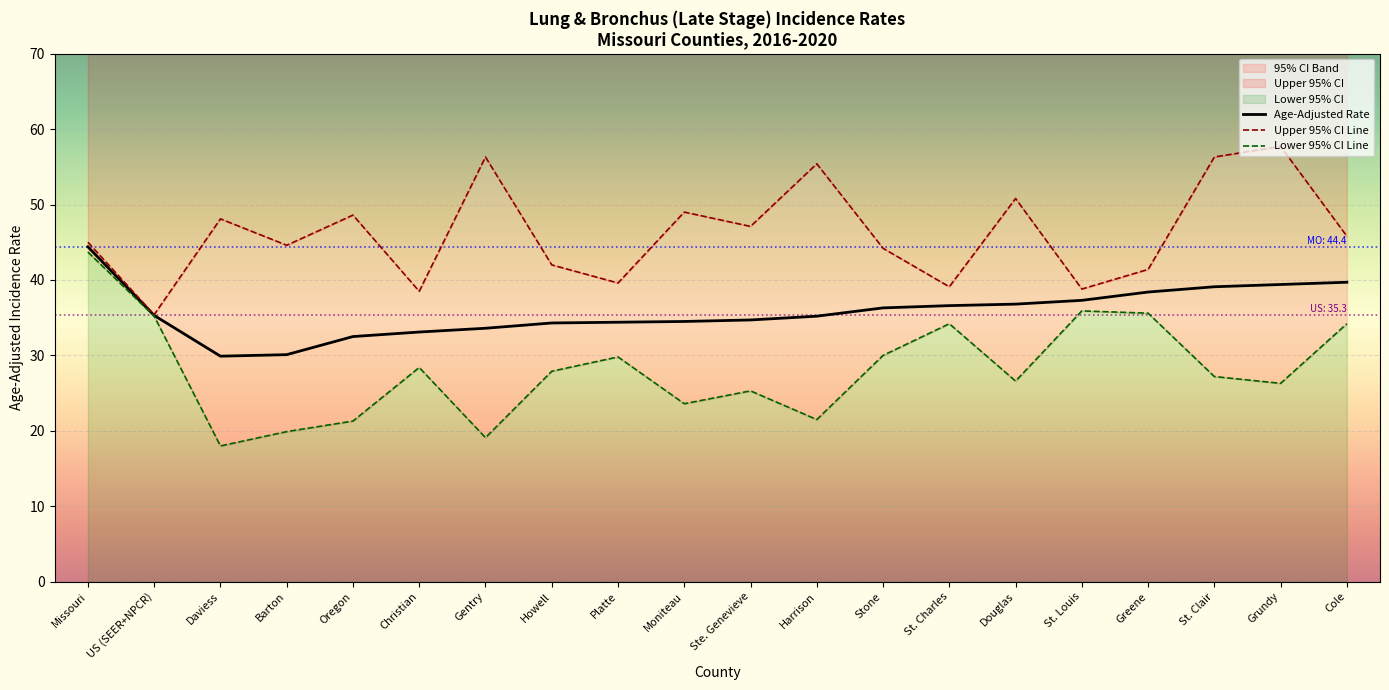

What is the average value of the Lower 95% CI Line series?

28.2